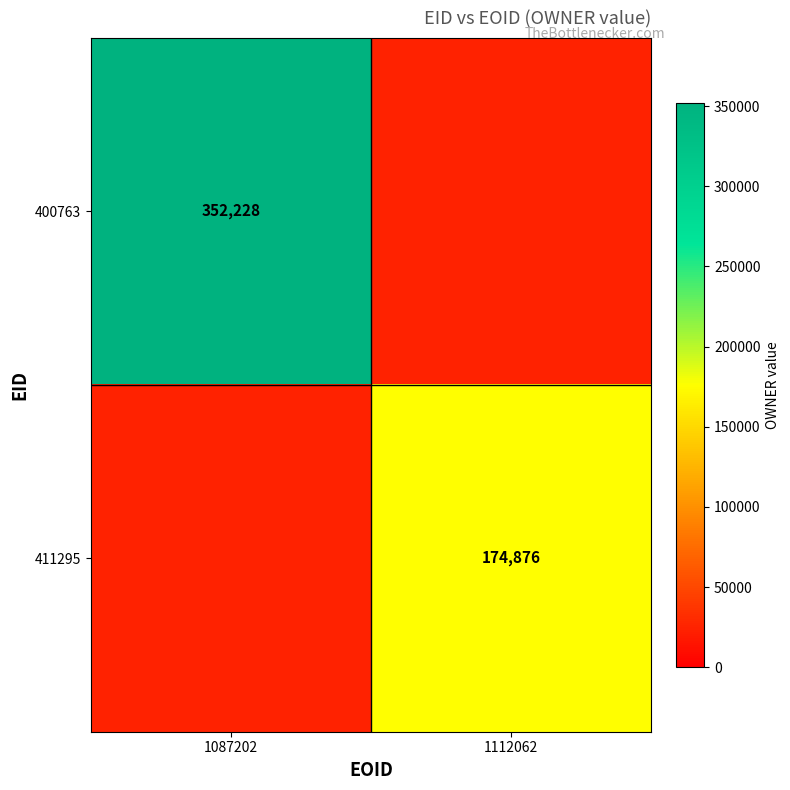

Is the value of 411295 at 1112062 greater than the value of 400763 at 1087202?

No